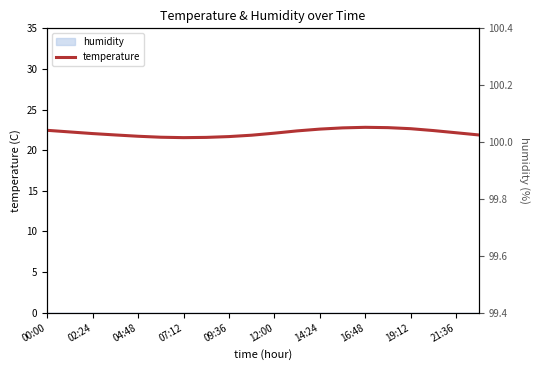

Reading right to left, list all the values displayed in this chart.

temperature: 21.9	22.1	22.4	22.6	22.8	22.8	22.8	22.6	22.4	22.1	21.9	21.7	21.6	21.6	21.6	21.7	21.9	22.1	22.2	22.4
humidity_axis: 99.9	99.9	99.9	99.9	99.9	99.9	99.9	99.9	99.9	99.9	99.9	99.9	99.9	99.9	99.9	99.9	99.9	99.9	99.9	99.9